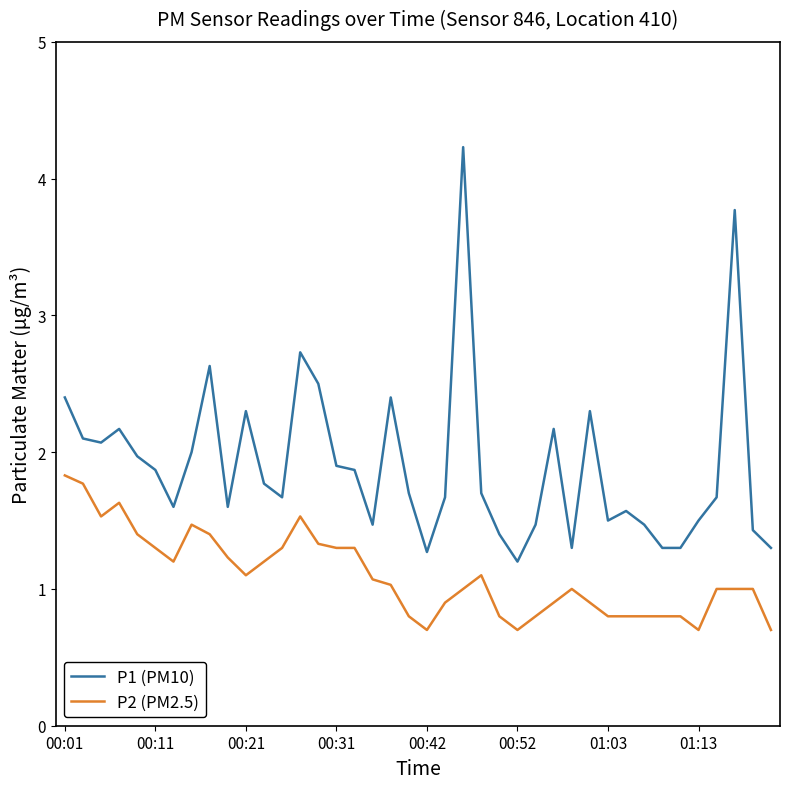

Rank the series by their maximum value, from lowest to highest.

P2 (PM2.5), P1 (PM10)